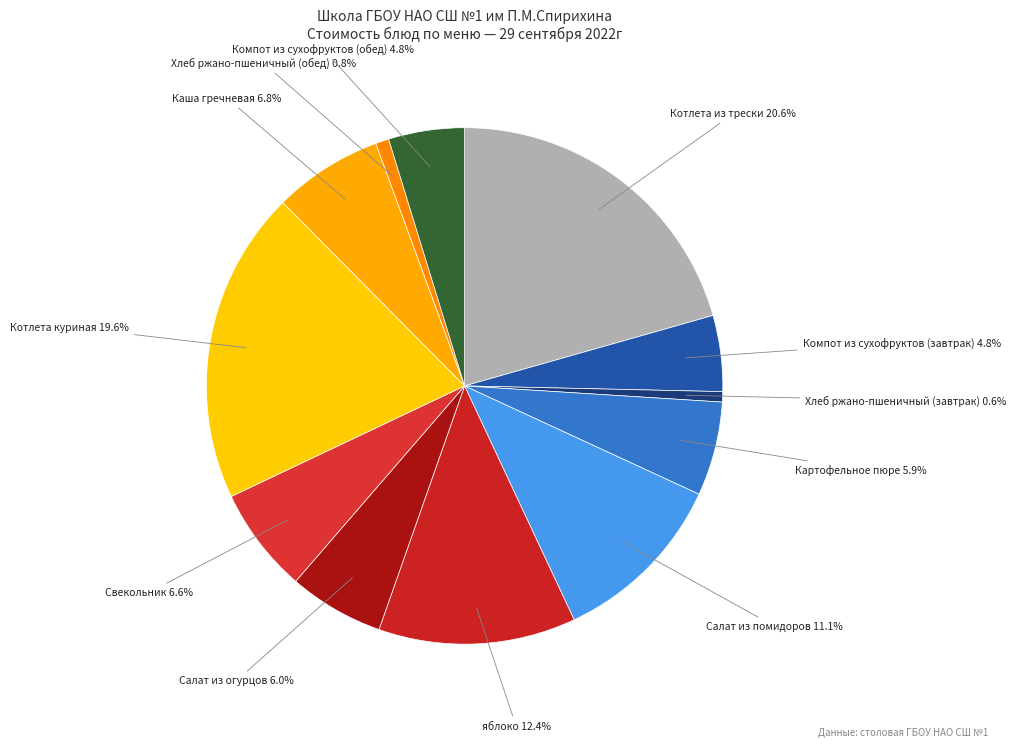

Which category has the biggest portion of the pie?

Котлета из трески